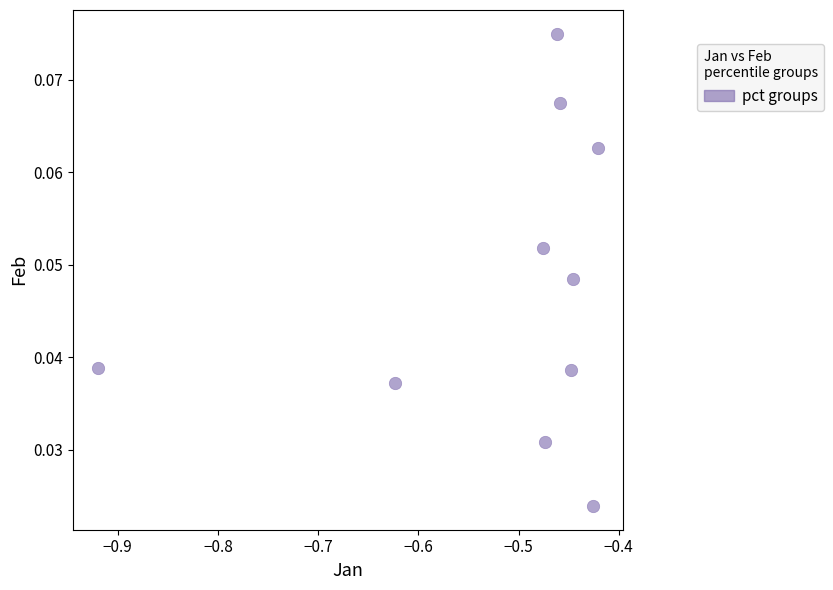

What is the range of X values (max minus min)?

0.5